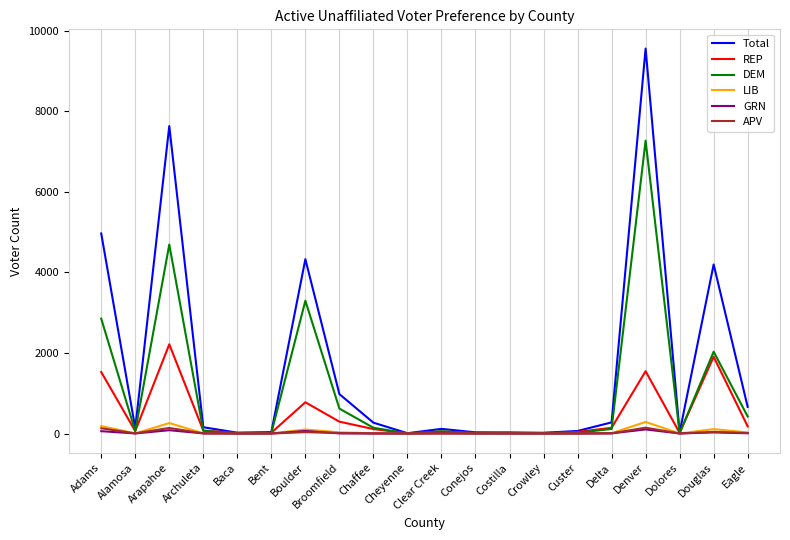

Which series has the largest total across all categories?

Total